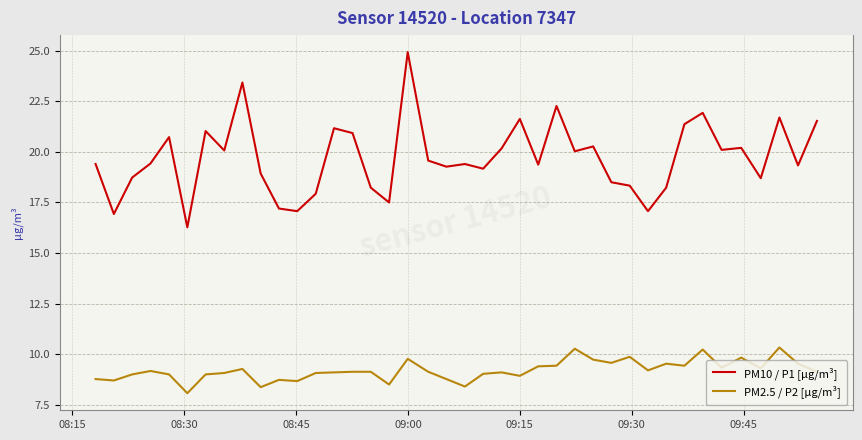

True or false: PM2.5 / P2 [µg/m³] and PM10 / P1 [µg/m³] intersect in this chart.

False